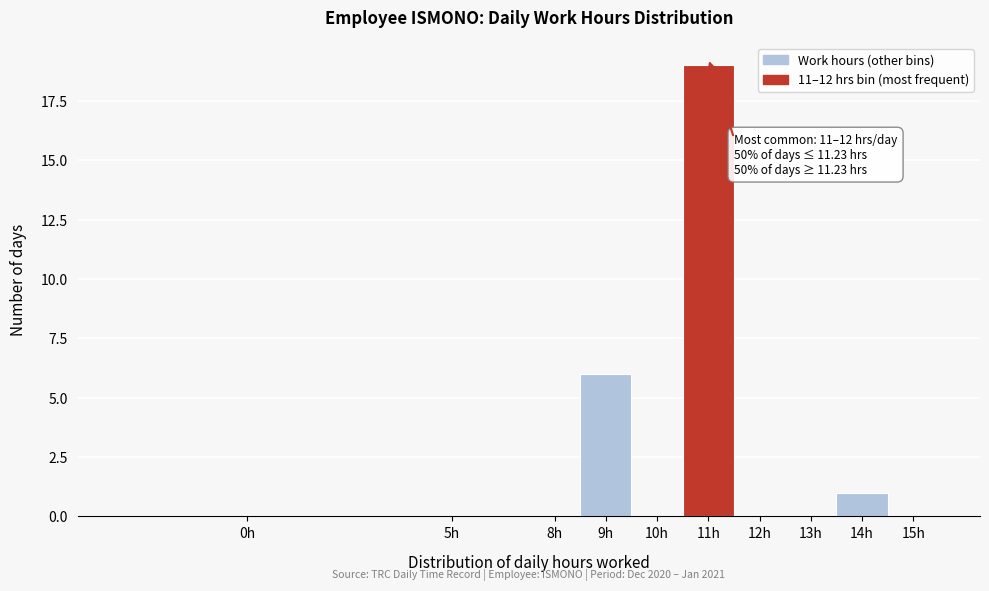

Reading left to right, transcribe all the data shown in this chart.

0h=0	5h=0	8h=0	9h=6	10h=0	11h=19	12h=0	13h=0	14h=1	15h=0